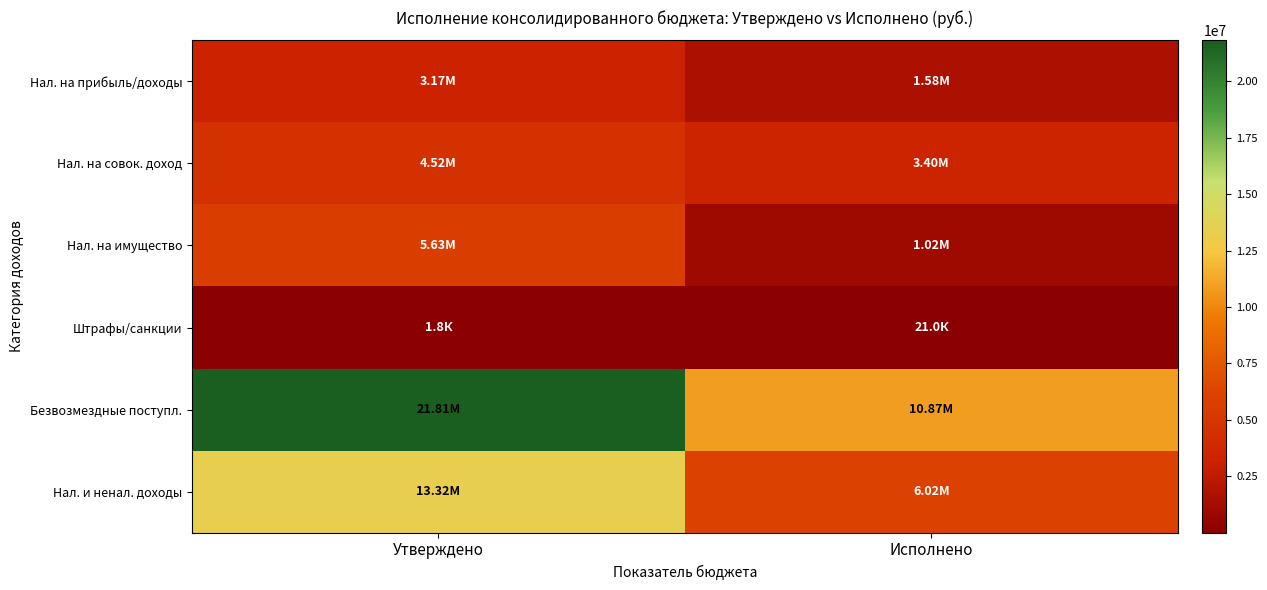

Rank the series by their maximum value, from lowest to highest.

Штрафы/санкции, Нал. на прибыль/доходы, Нал. на совок. доход, Нал. на имущество, Нал. и ненал. доходы, Безвозмездные поступл.